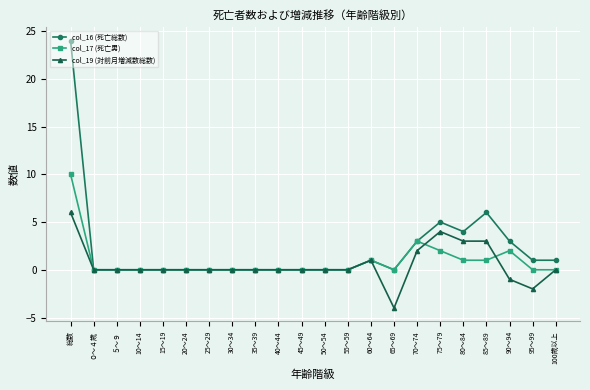

What is the greatest value displayed?

24